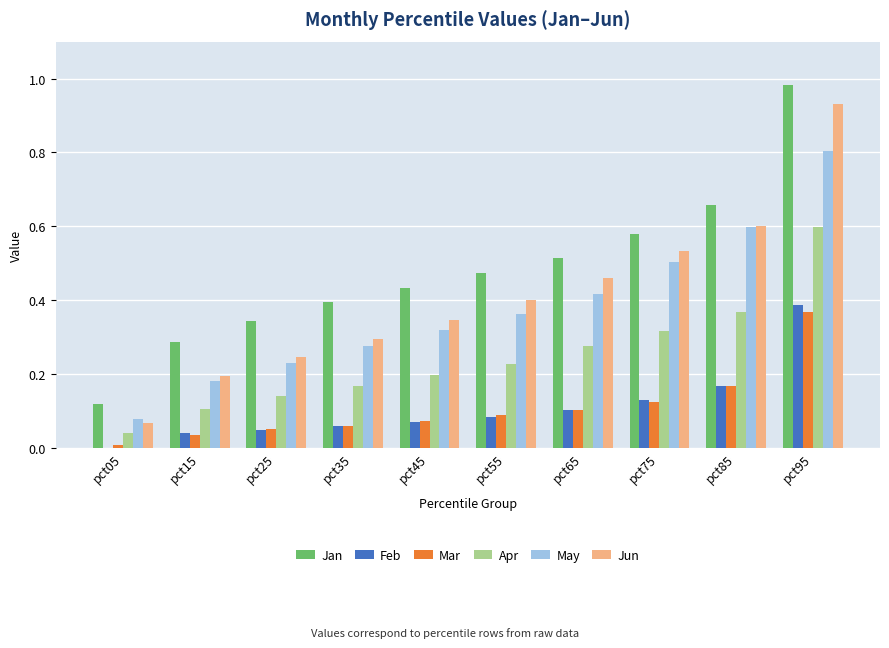

Which series has the widest spread of values?

Jun